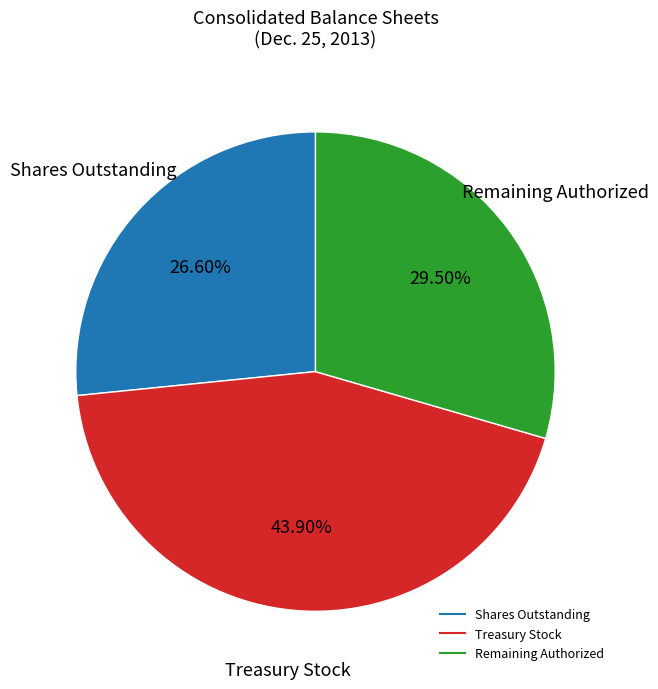

How many segments does this pie chart have?

3